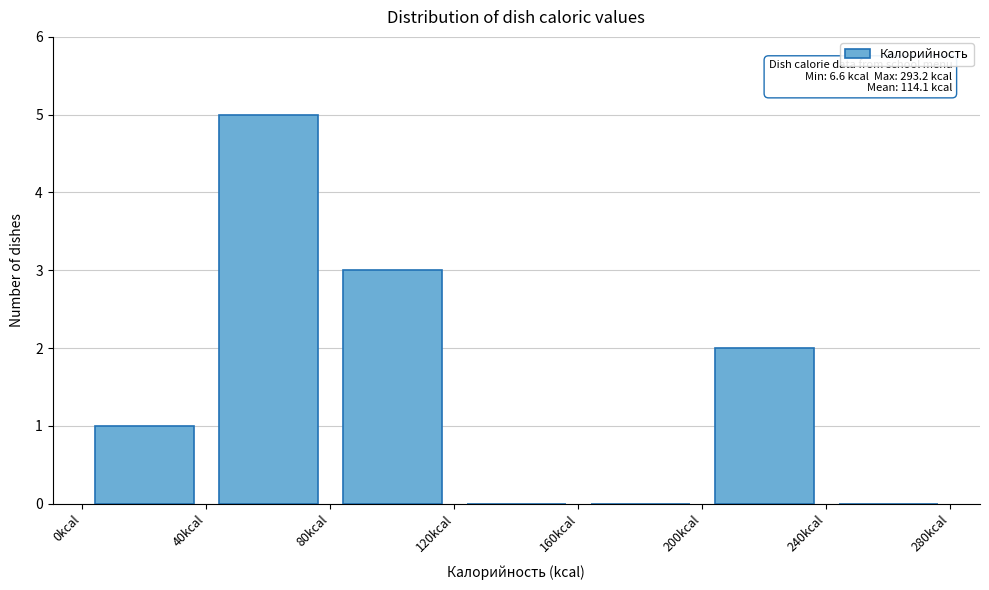

Which range on the x-axis has the tallest bar?

40 to 80